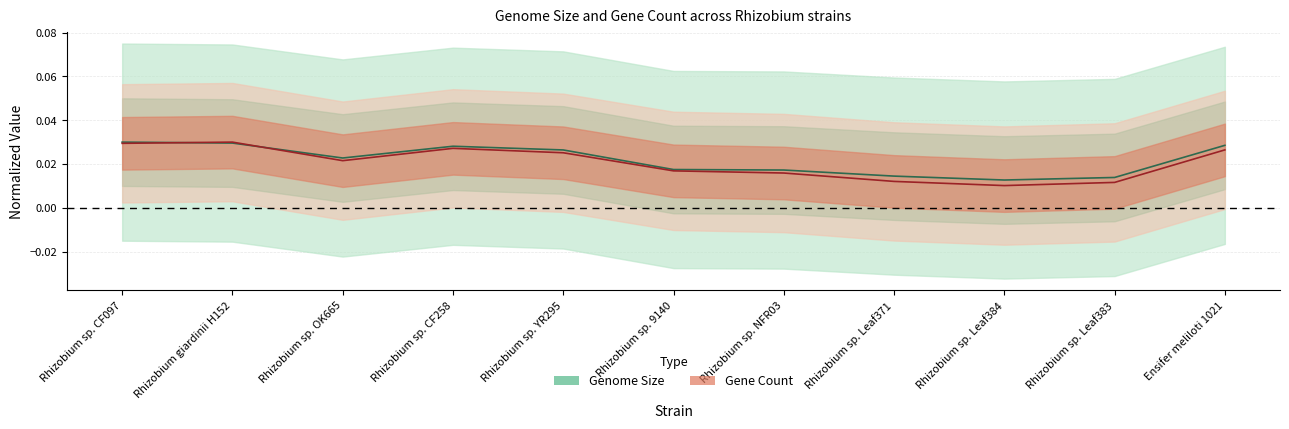

What is the total value across all series at Rhizobium sp. CF097?

0.1